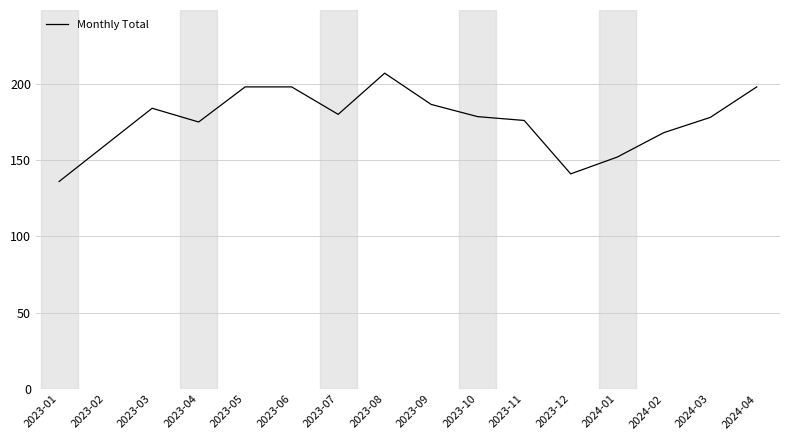

What value does the data have at 2024-01?

152.0